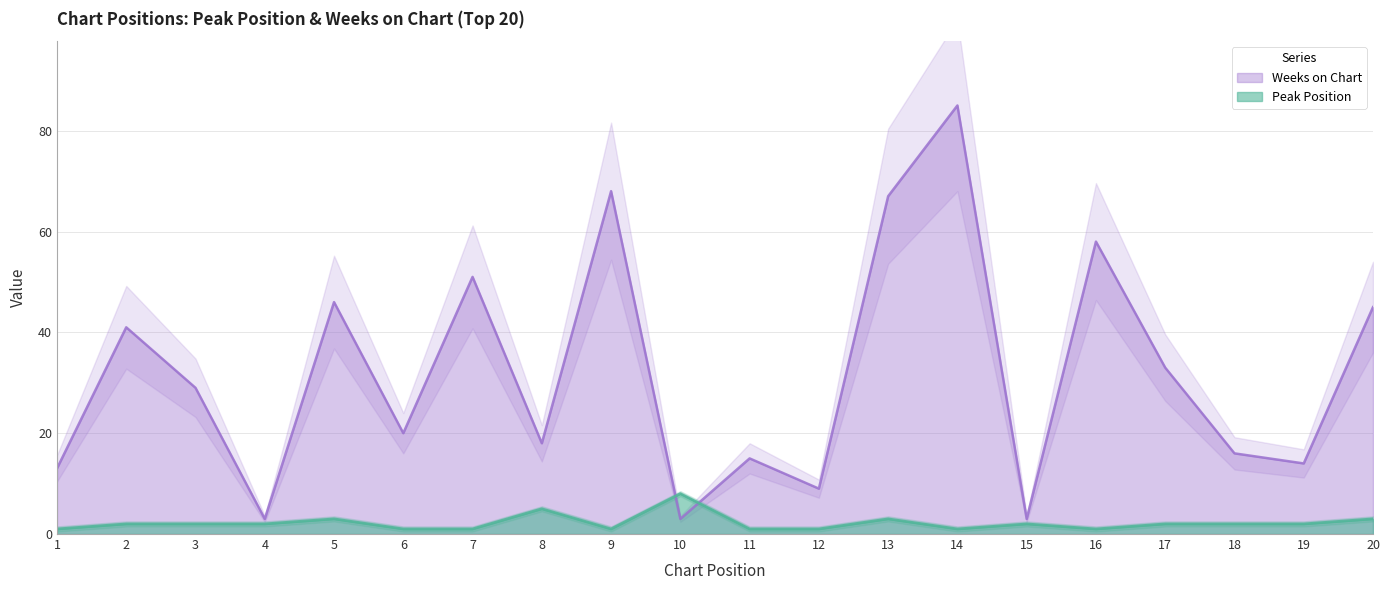

What is the difference between the maximum and minimum values in the Peak Position series?

7